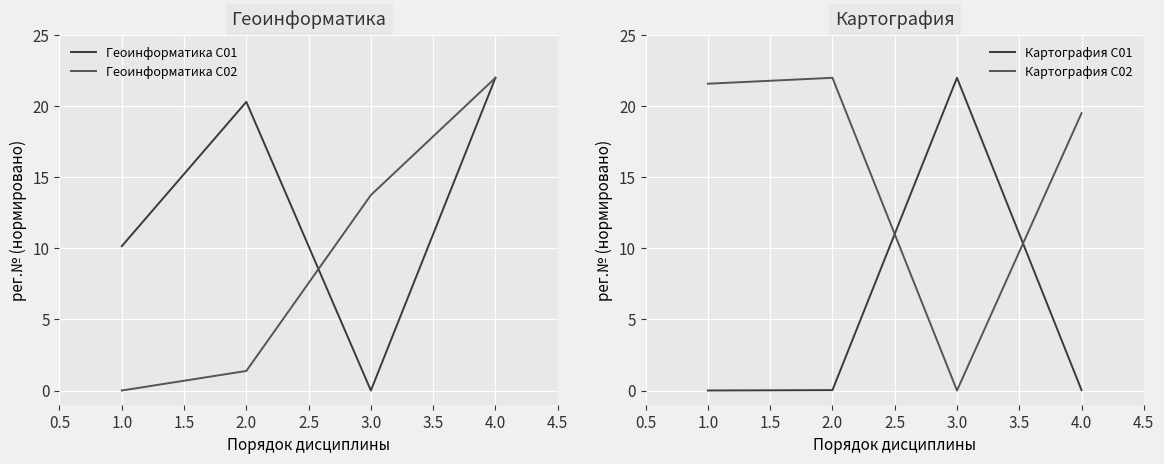

True or false: Картография C02 and Геоинформатика C01 cross at least once.

False